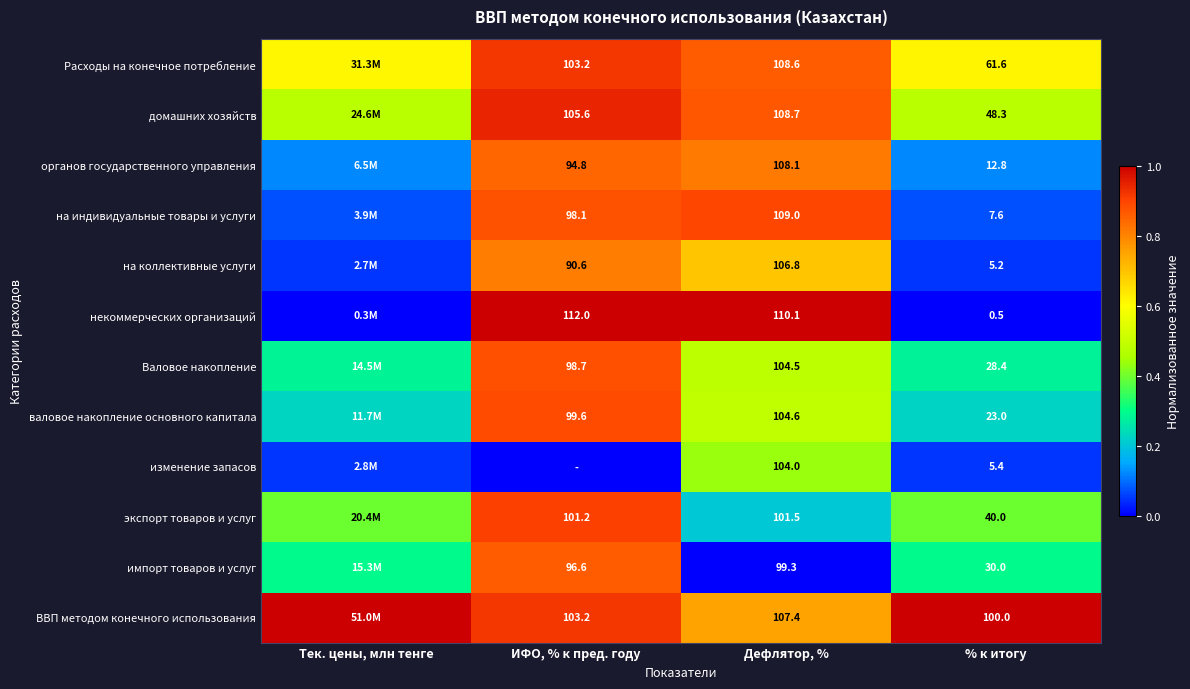

At % к итогу, list the series in order from smallest to largest.

некоммерческих организаций, на коллективные услуги, изменение запасов, на индивидуальные товары и услуги, органов государственного управления, валовое накопление основного капитала, Валовое накопление, импорт товаров и услуг, экспорт товаров и услуг, домашних хозяйств, Расходы на конечное потребление, ВВП методом конечного использования